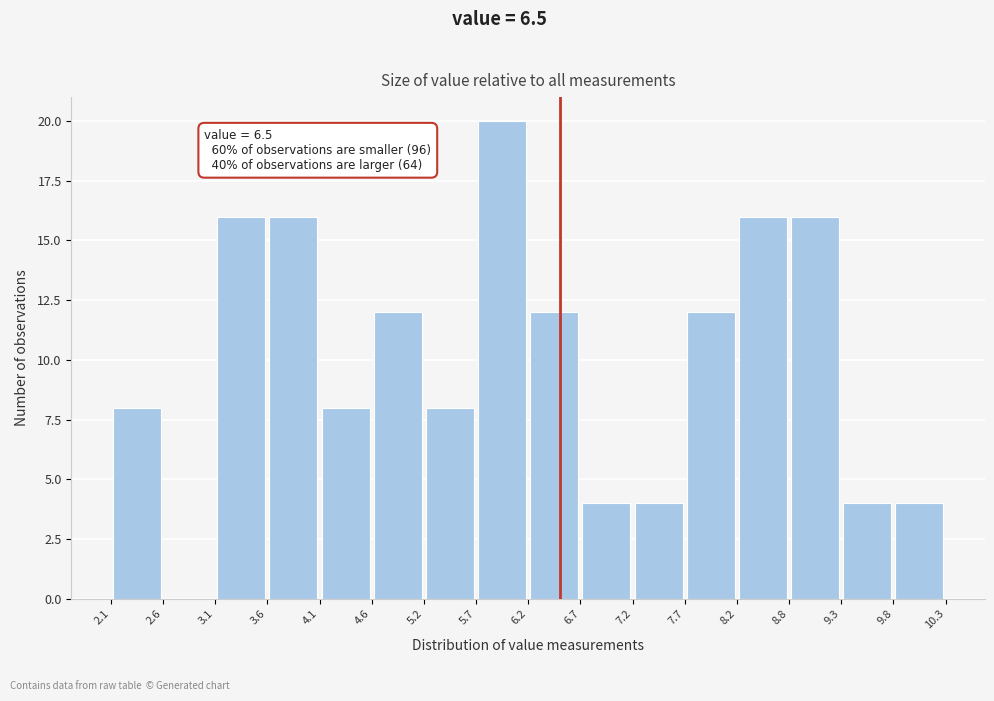

Which range on the x-axis has the tallest bar?

5.7 to 6.2